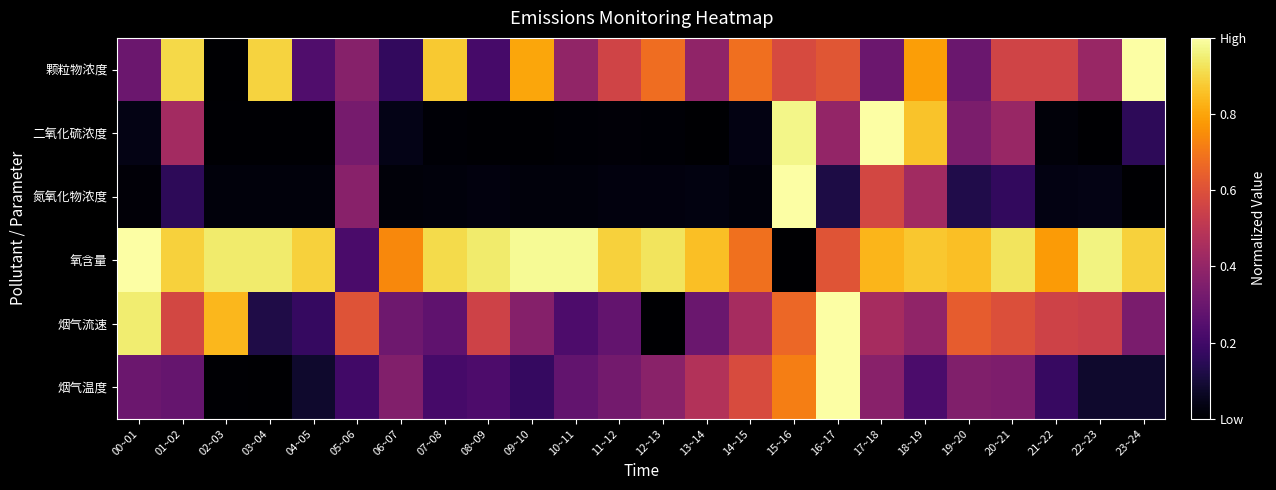

Reading left to right, transcribe all the data shown in this chart.

颗粒物浓度: 00~01=0.3	01~02=0.9	02~03=0.0	03~04=0.9	04~05=0.2	05~06=0.4	06~07=0.2	07~08=0.9	08~09=0.2	09~10=0.8	10~11=0.4	11~12=0.6	12~13=0.7	13~14=0.4	14~15=0.7	15~16=0.6	16~17=0.6	17~18=0.3	18~19=0.8	19~20=0.3	20~21=0.6	21~22=0.6	22~23=0.4	23~24=1.0
二氧化硫浓度: 00~01=0.0	01~02=0.4	02~03=0.0	03~04=0.0	04~05=0.0	05~06=0.3	06~07=0.0	07~08=0.0	08~09=0.0	09~10=0.0	10~11=0.0	11~12=0.0	12~13=0.0	13~14=0.0	14~15=0.0	15~16=1.0	16~17=0.4	17~18=1.0	18~19=0.9	19~20=0.3	20~21=0.4	21~22=0.0	22~23=0.0	23~24=0.2
氮氧化物浓度: 00~01=0.0	01~02=0.2	02~03=0.0	03~04=0.0	04~05=0.0	05~06=0.4	06~07=0.0	07~08=0.0	08~09=0.0	09~10=0.0	10~11=0.0	11~12=0.0	12~13=0.0	13~14=0.0	14~15=0.0	15~16=1.0	16~17=0.1	17~18=0.6	18~19=0.4	19~20=0.1	20~21=0.2	21~22=0.0	22~23=0.0	23~24=0.0
氧含量: 00~01=1.0	01~02=0.9	02~03=0.9	03~04=0.9	04~05=0.9	05~06=0.2	06~07=0.7	07~08=0.9	08~09=0.9	09~10=1.0	10~11=1.0	11~12=0.9	12~13=0.9	13~14=0.9	14~15=0.7	15~16=0.0	16~17=0.6	17~18=0.8	18~19=0.9	19~20=0.9	20~21=0.9	21~22=0.8	22~23=1.0	23~24=0.9
烟气流速: 00~01=0.9	01~02=0.6	02~03=0.8	03~04=0.1	04~05=0.2	05~06=0.6	06~07=0.3	07~08=0.3	08~09=0.6	09~10=0.4	10~11=0.2	11~12=0.3	12~13=0.0	13~14=0.3	14~15=0.4	15~16=0.7	16~17=1.0	17~18=0.4	18~19=0.4	19~20=0.6	20~21=0.6	21~22=0.6	22~23=0.5	23~24=0.3
烟气温度: 00~01=0.3	01~02=0.3	02~03=0.0	03~04=0.0	04~05=0.1	05~06=0.2	06~07=0.4	07~08=0.2	08~09=0.2	09~10=0.2	10~11=0.3	11~12=0.3	12~13=0.4	13~14=0.5	14~15=0.6	15~16=0.7	16~17=1.0	17~18=0.4	18~19=0.2	19~20=0.4	20~21=0.3	21~22=0.2	22~23=0.1	23~24=0.1